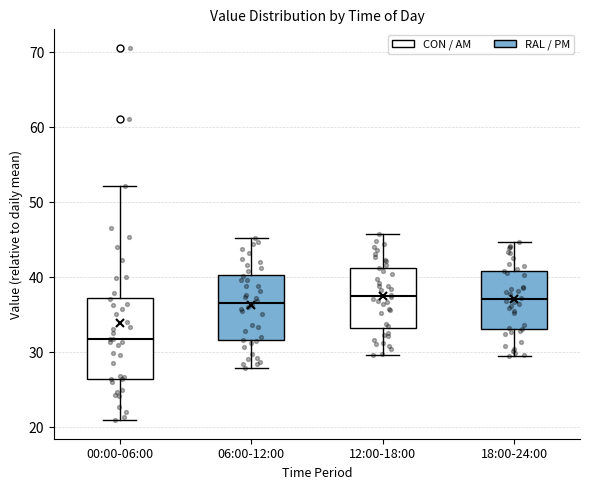

Comparing the boxes themselves (not the whiskers), which one is the tallest?

00:00-06:00